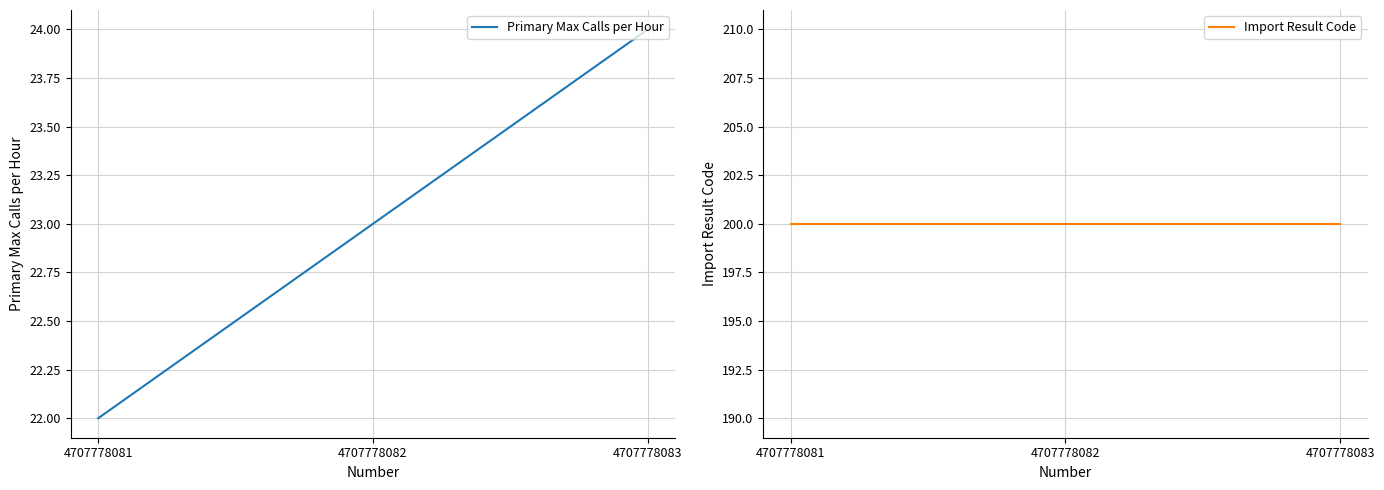

Is the value of Primary Max Calls per Hour at 4707778082 greater than the value of Import Result Code at 4707778083?

No